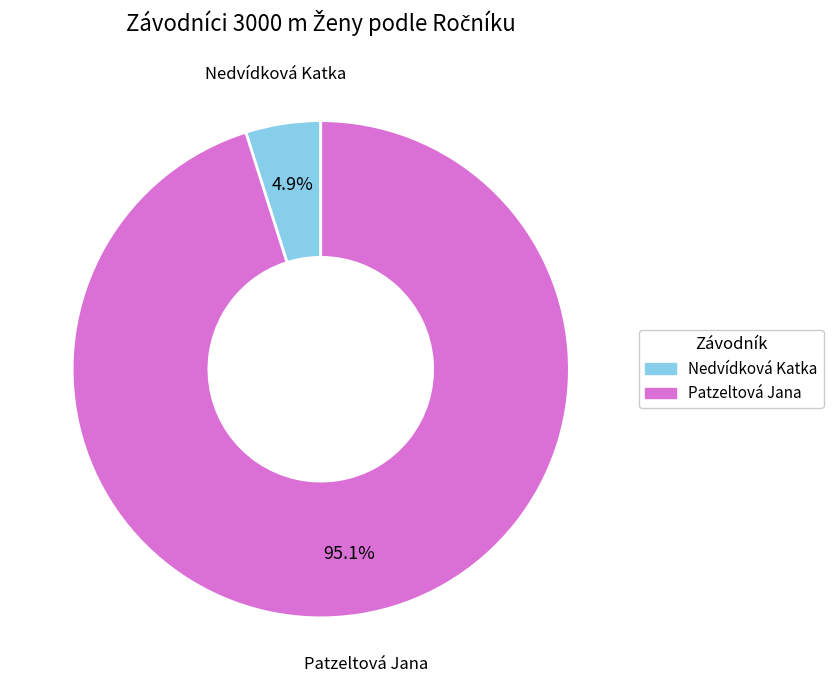

Rank the categories by value from lowest to highest.

Nedvídková Katka, Patzeltová Jana